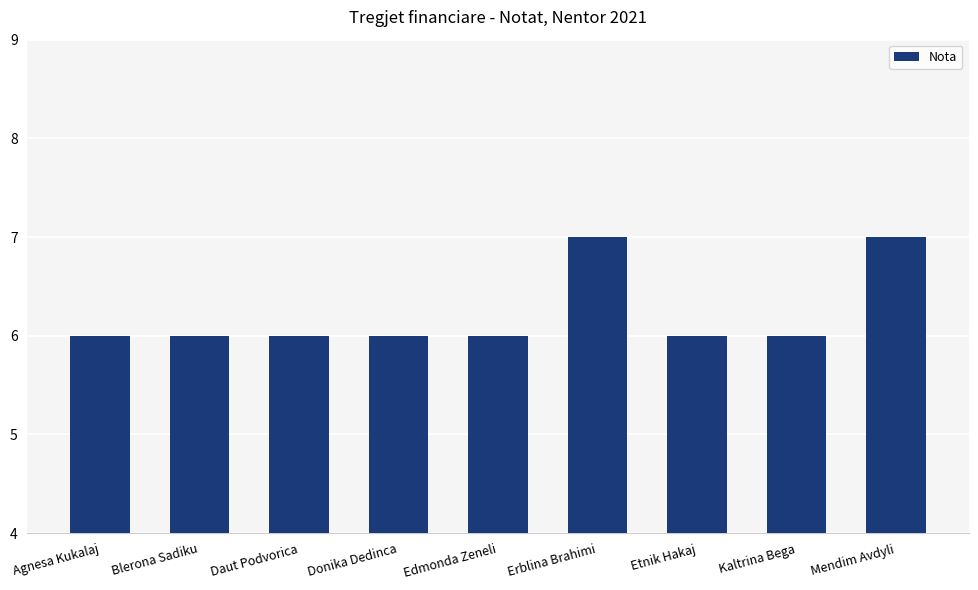

True or false: the data shows 6 at Kaltrina Bega.

True